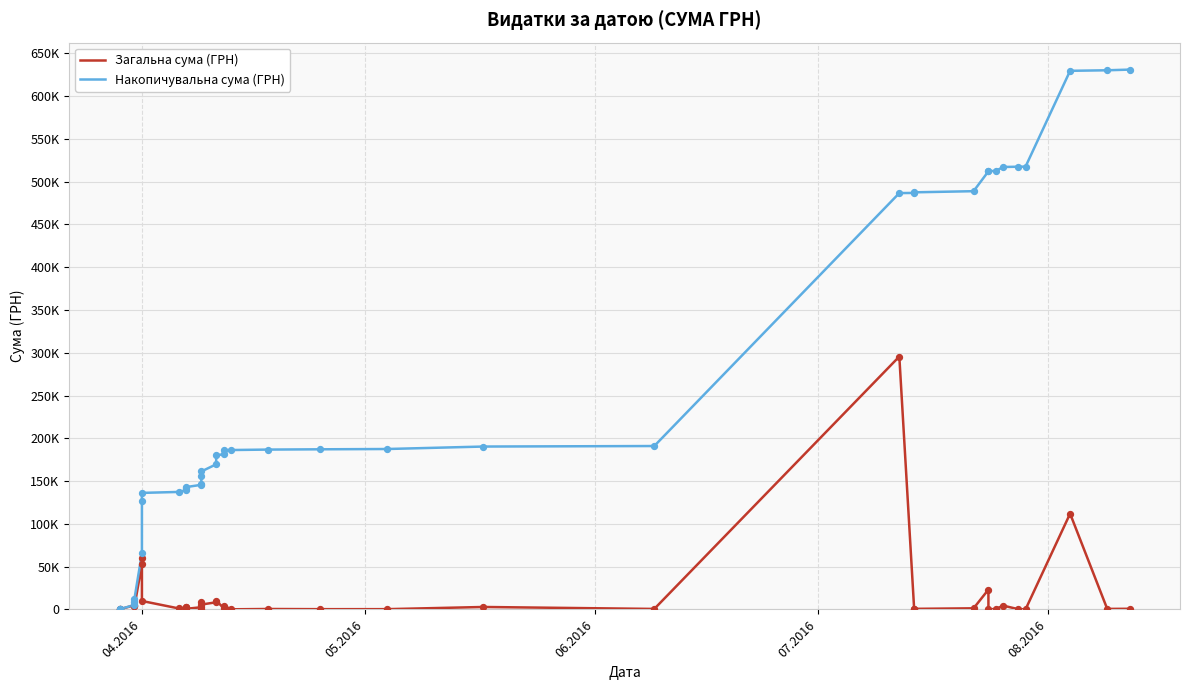

Is the value of Загальна сума (ГРН) at 16 greater than the value of Накопичувальна сума (ГРН) at 11?

No